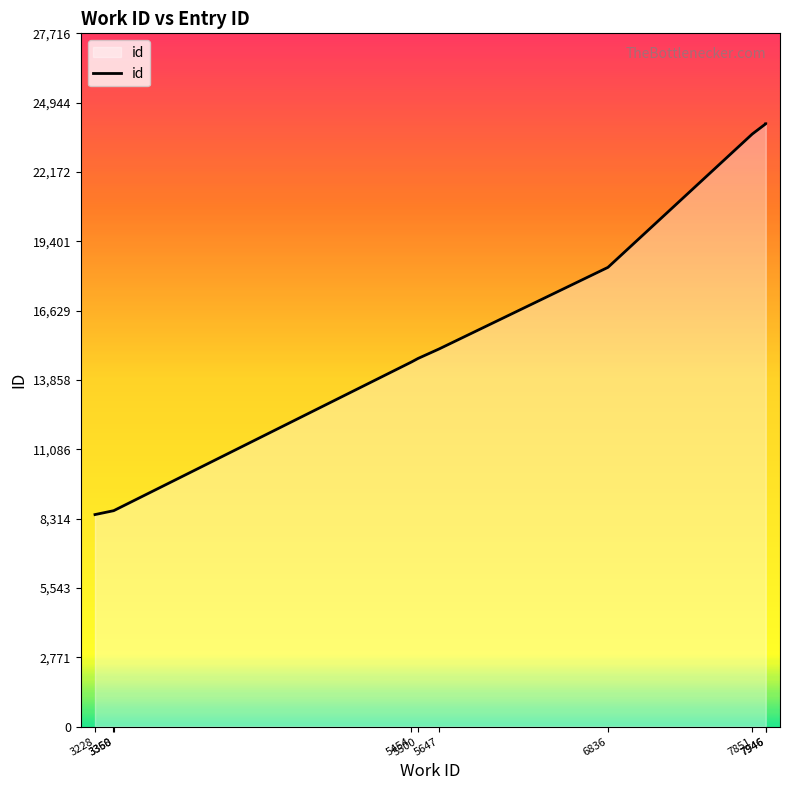

Between 5454 and 7946, which is larger?

7946